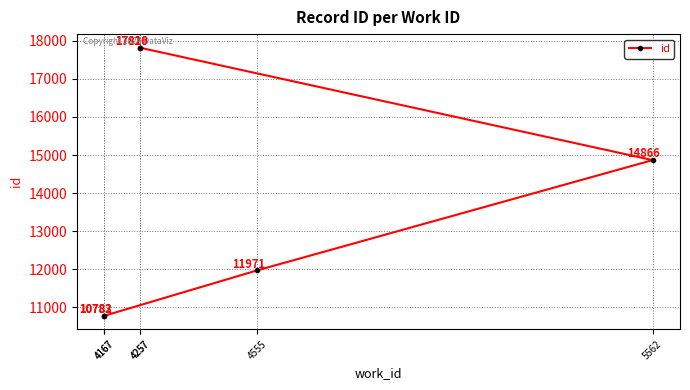

Which label corresponds to the smallest value in the chart?

4167